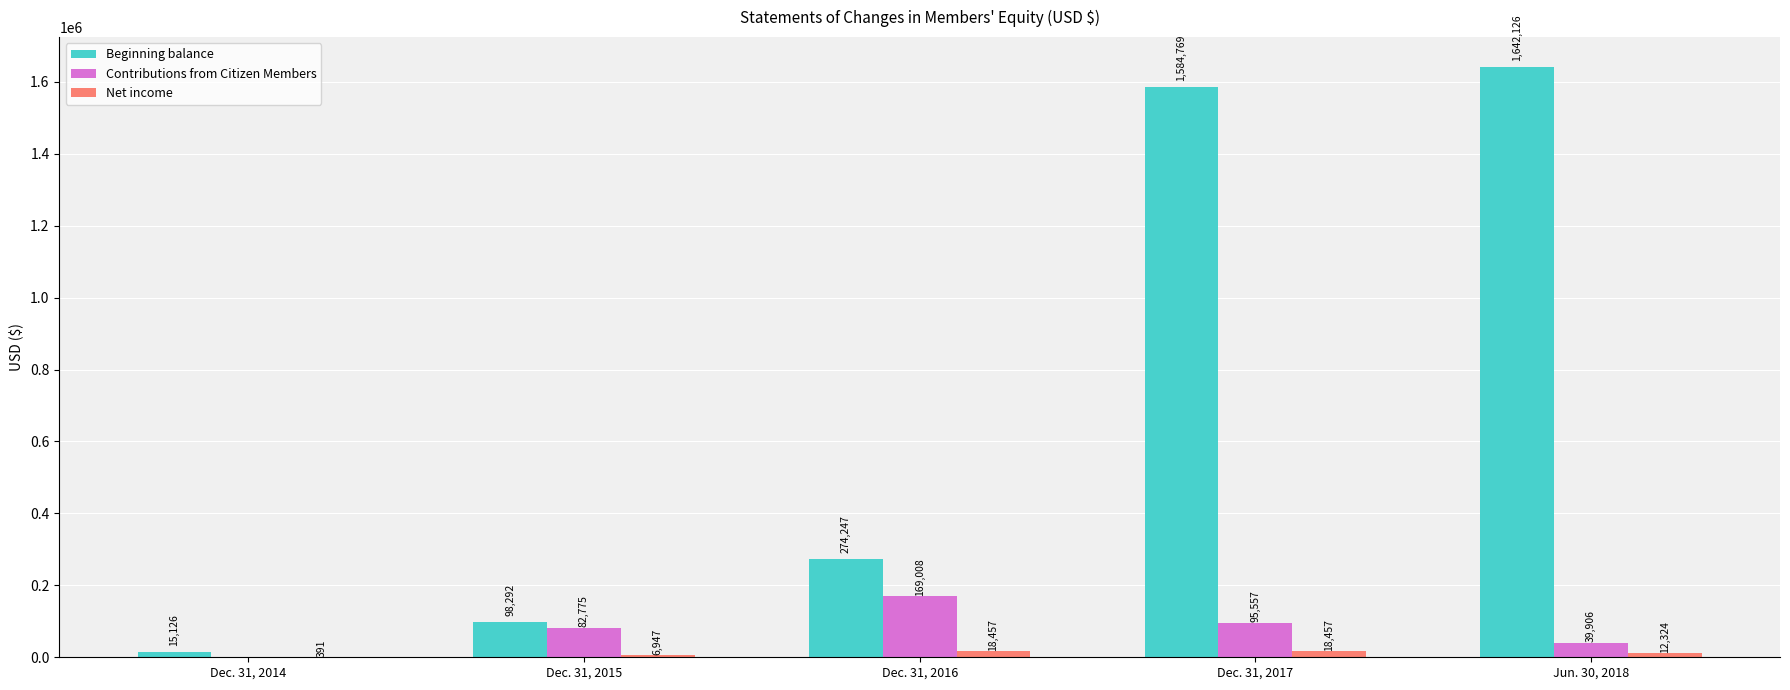

What is the total value across all series at Dec. 31, 2015?

188014